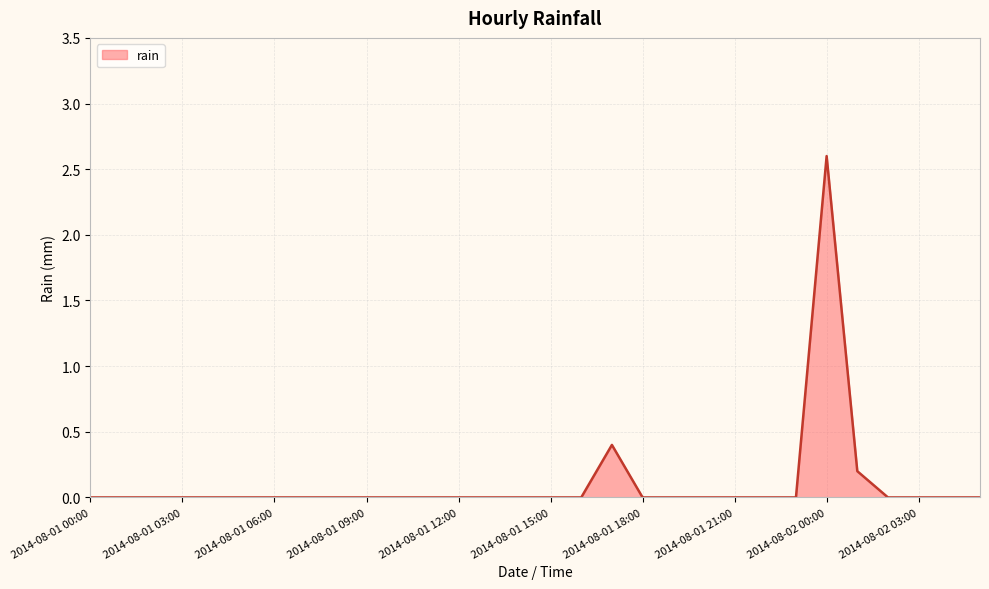

What is the maximum value shown in the chart?

2.6